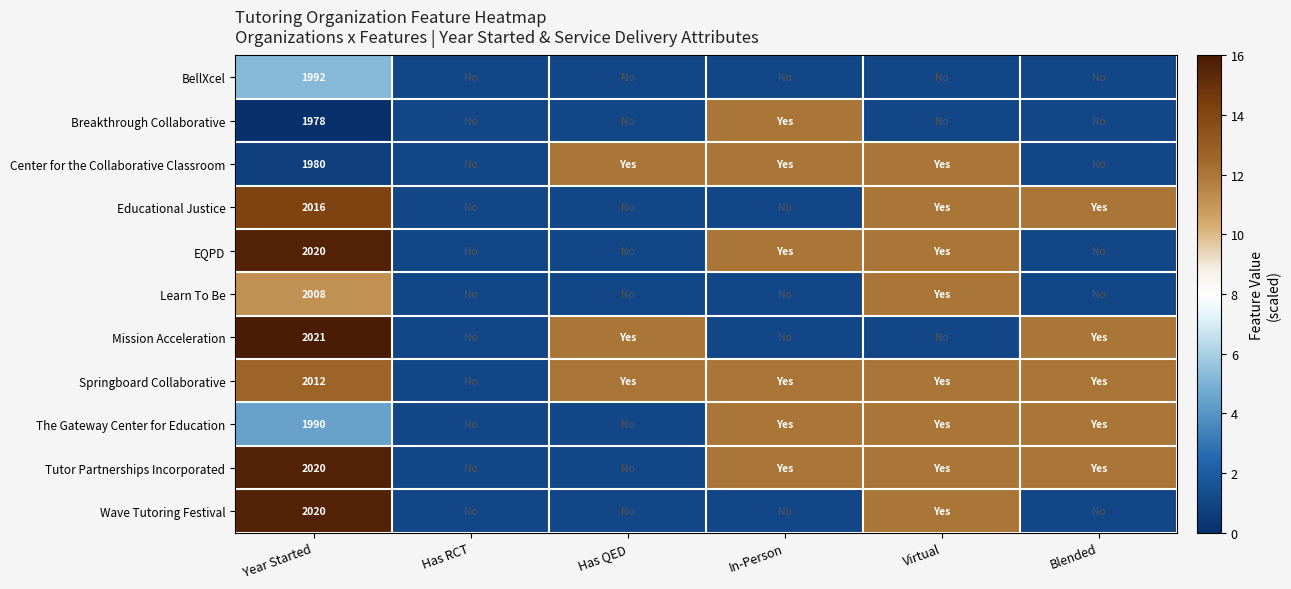

What is the total value across all series at Has RCT?

11.0